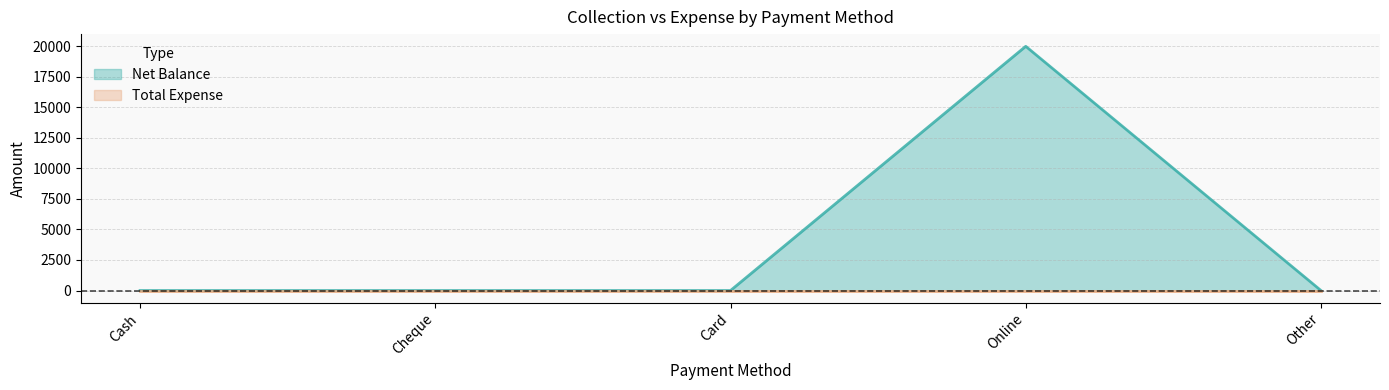

Reading left to right, what are all the values shown in this chart?

0	0	0	20000	0